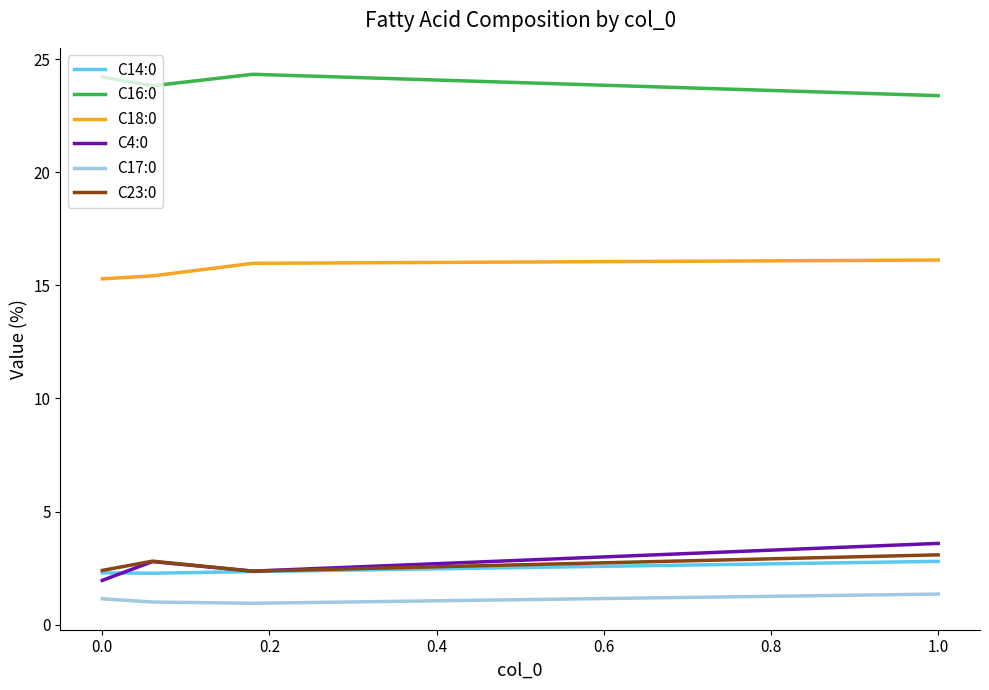

Count the number of categories in the chart.

4